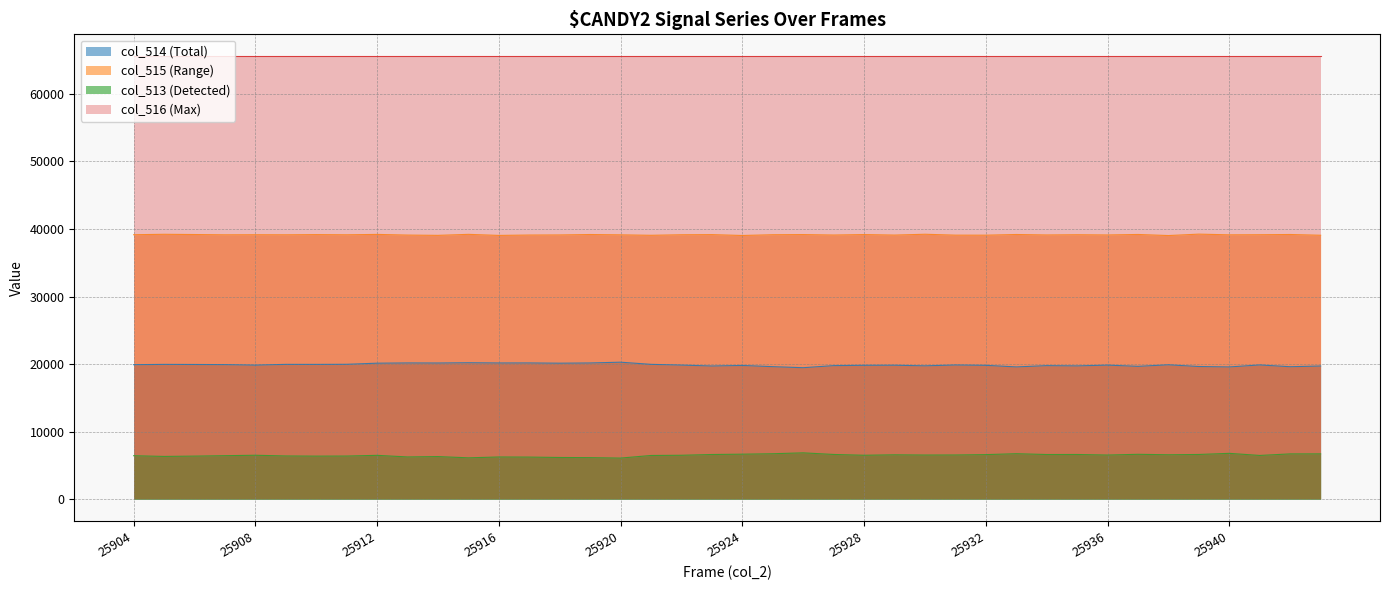

List the series in order of their peak value, lowest first.

col_513 (Detected), col_514 (Total), col_515 (Range), col_516 (Max)